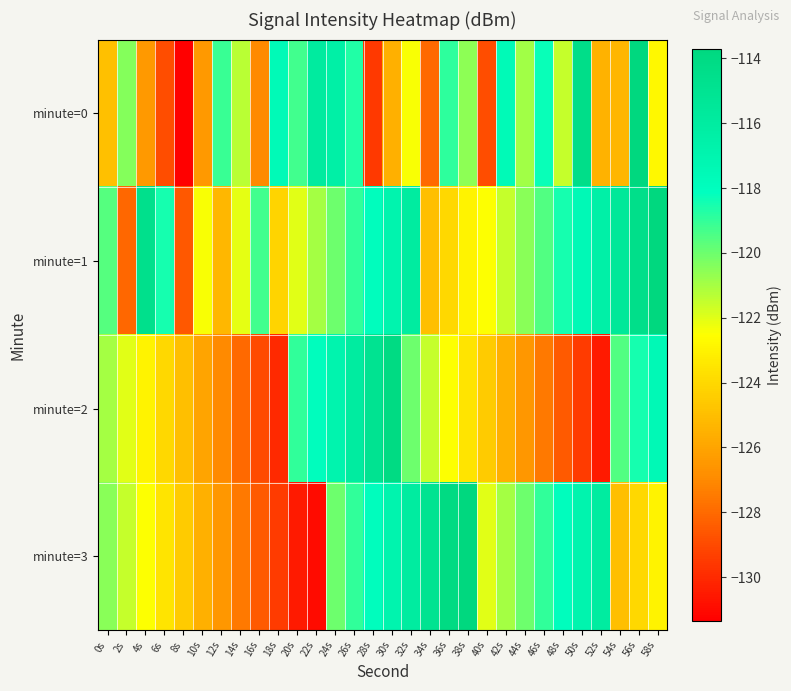

What is the spread (max minus min) of values at 10s?

4.0